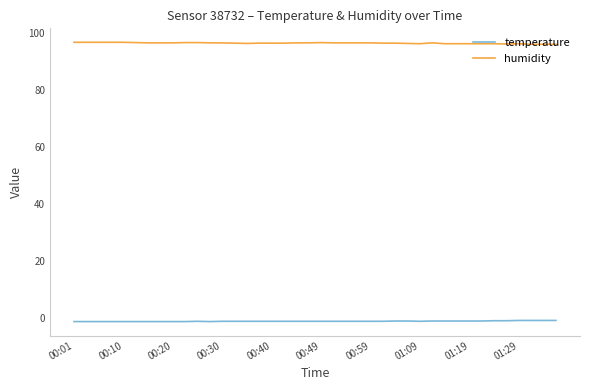

True or false: temperature and humidity intersect in this chart.

False